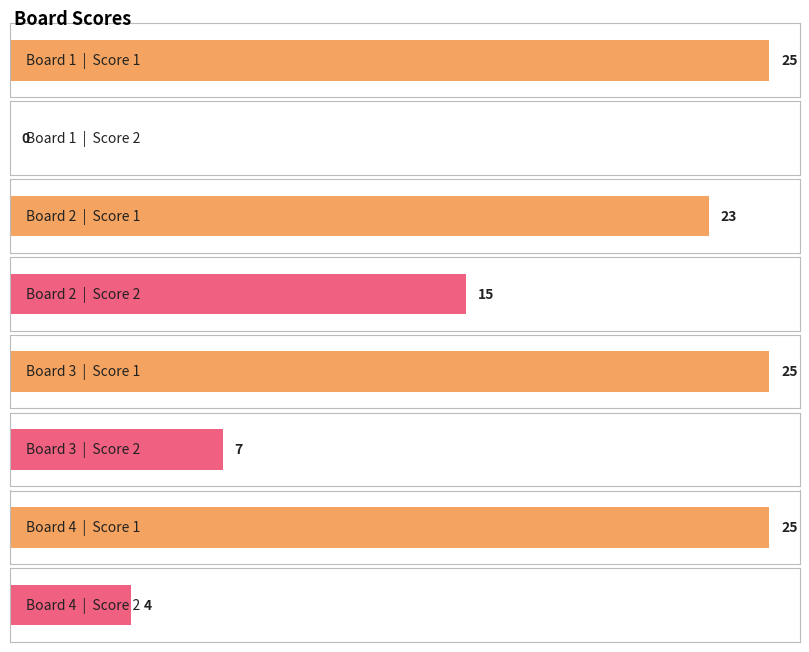

What is the total value across all series at 2?

38